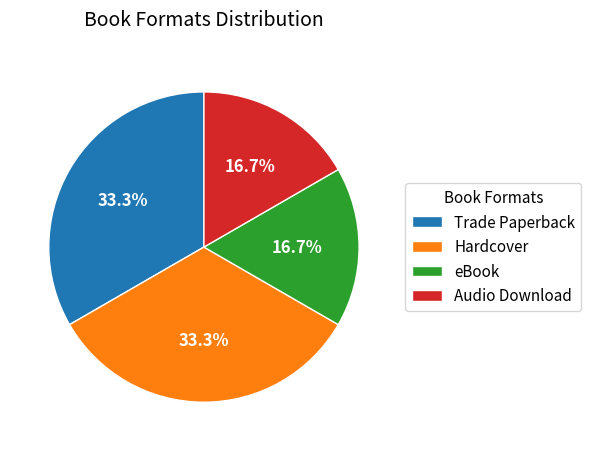

Is there a majority slice in this chart?

No